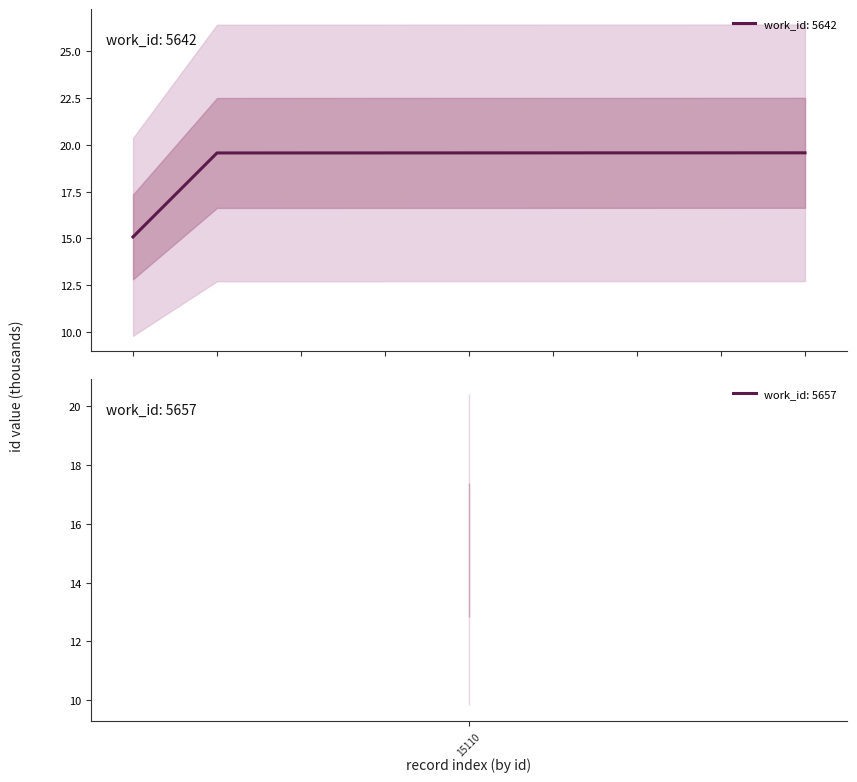

Which category has the lowest value across all series?

15110